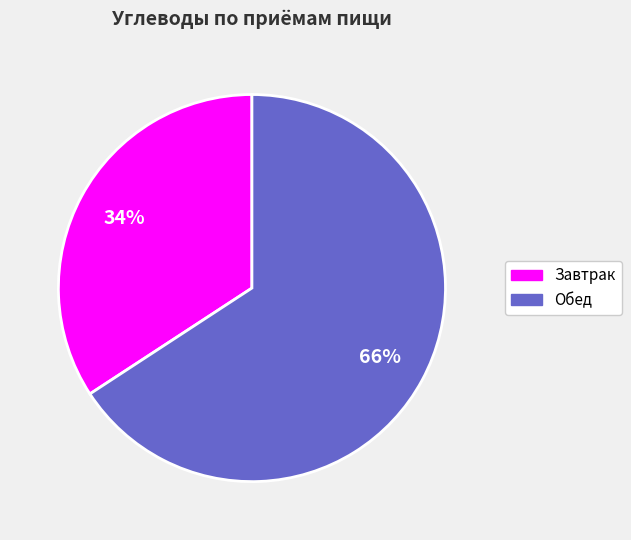

Does any single category account for the majority?

Yes